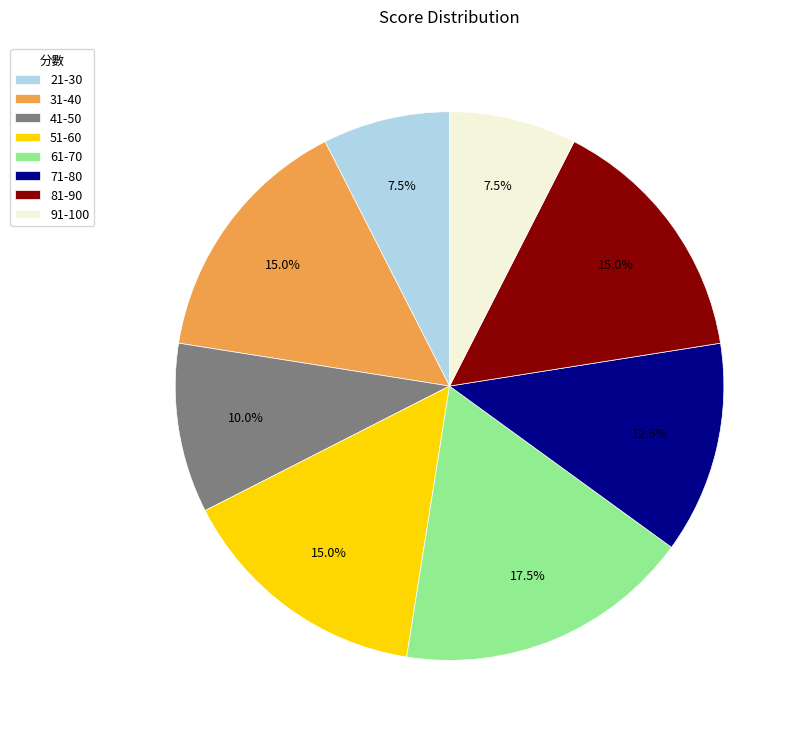

To the nearest percent, what portion does 31-40 represent?

15%